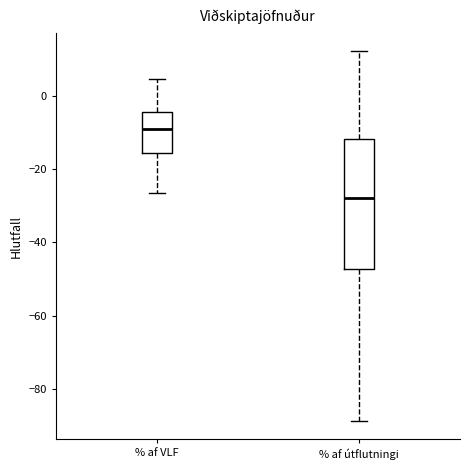

Which box's median line is the lowest?

% af útflutningi